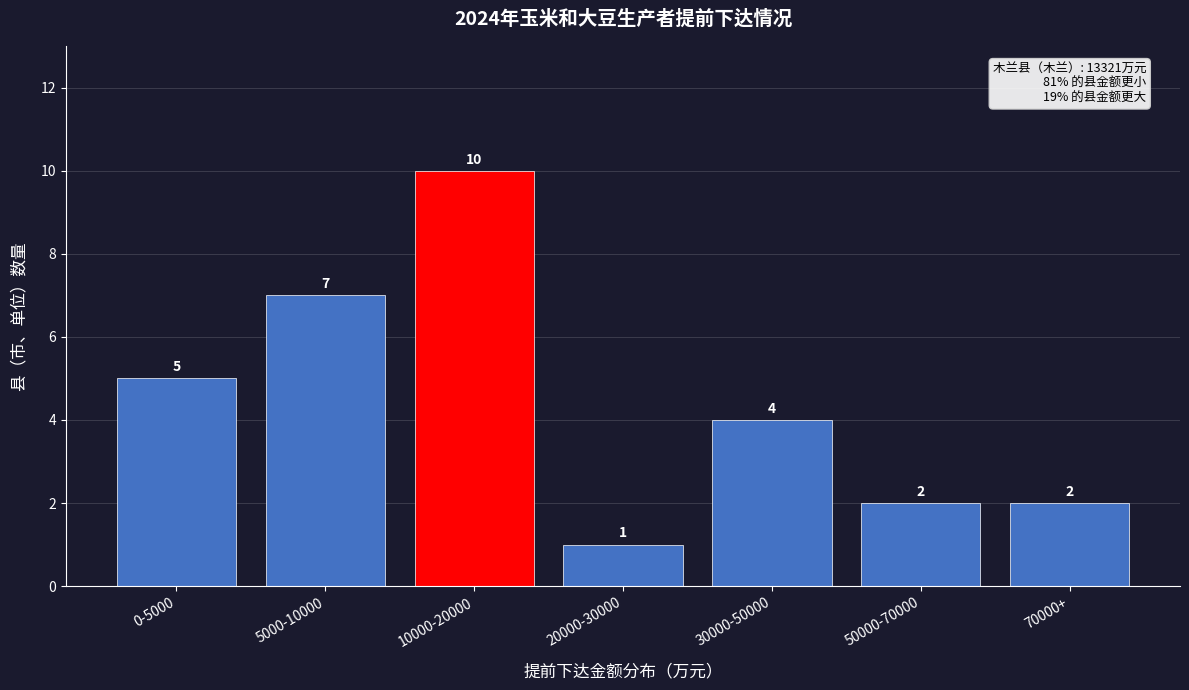

Reading left to right, list all the values displayed in this chart.

5	7	10	1	4	2	2